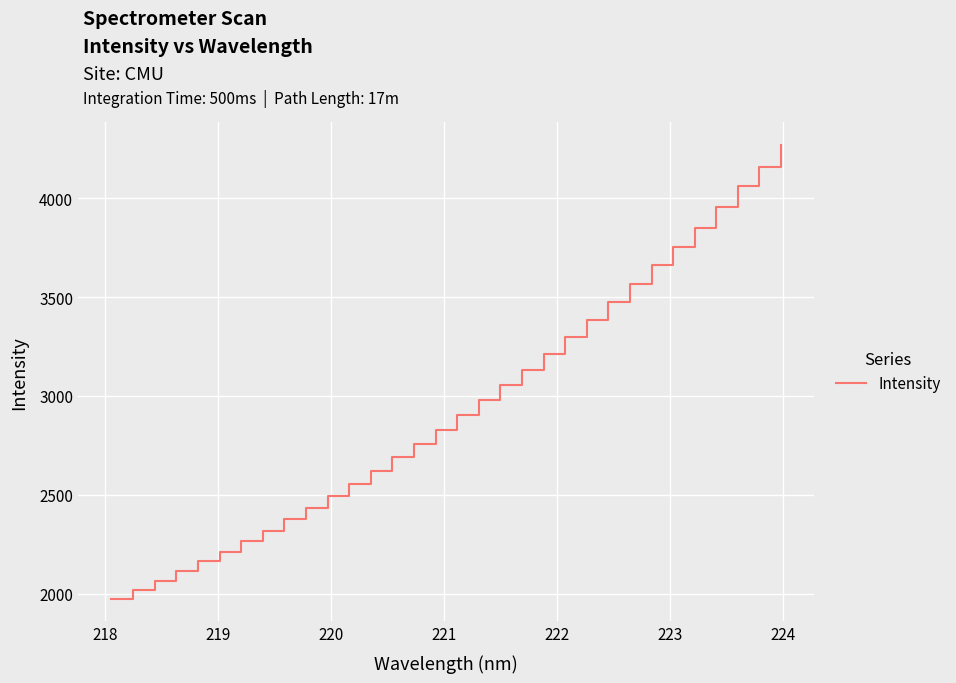

What is the difference between the maximum and minimum values?

2294.8